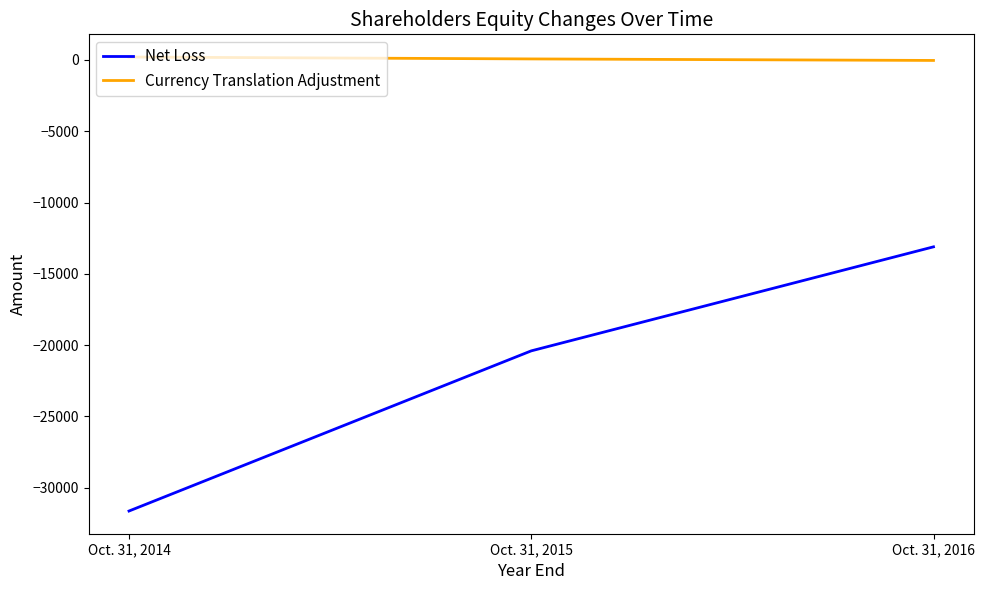

Which series has the largest total across all categories?

Currency Translation Adjustment